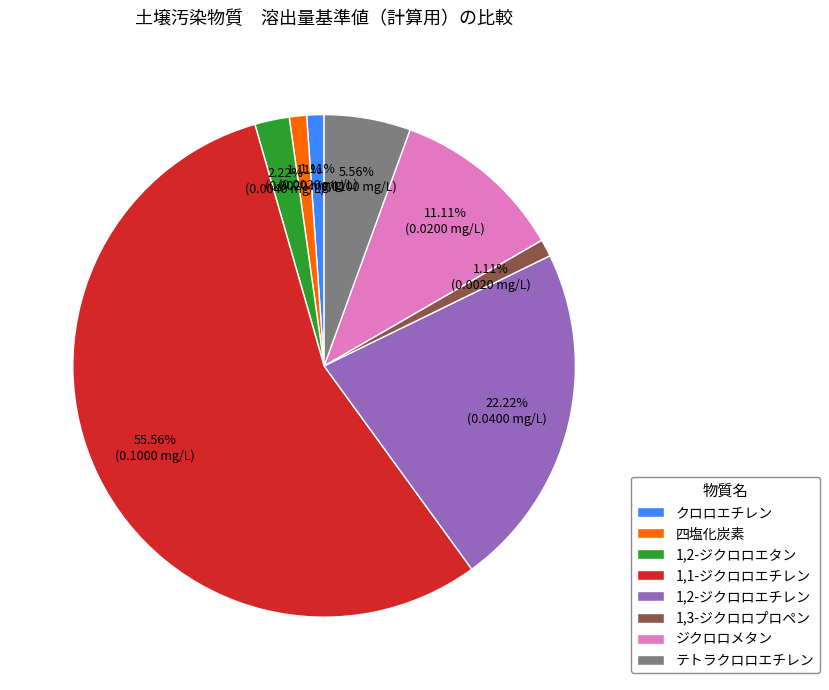

What percentage is the 1,1-ジクロロエチレン slice, to the nearest percent?

56%